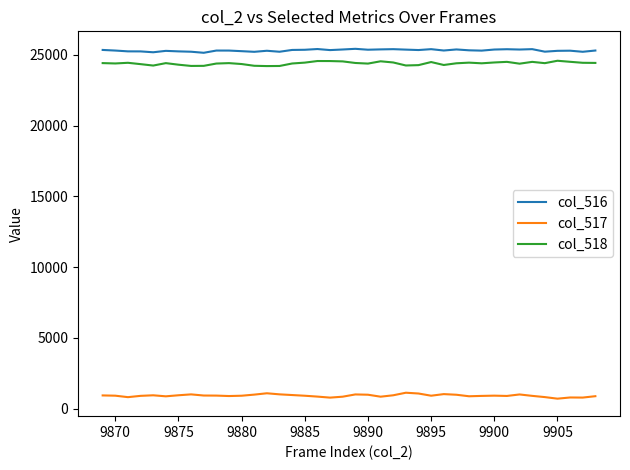

True or false: col_518 and col_517 cross at least once.

False